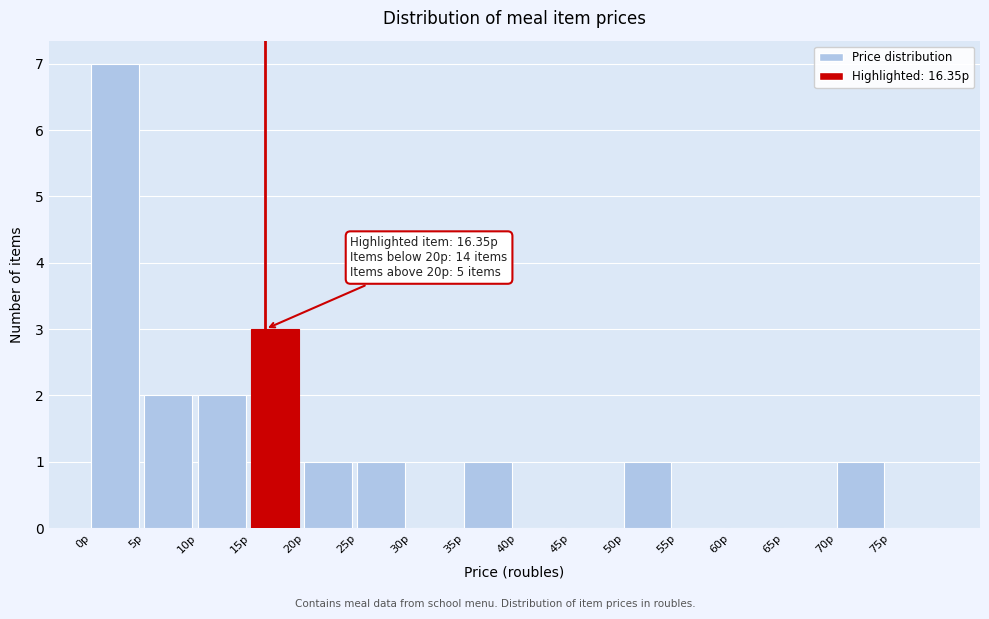

Over which range of the x-axis is the bar tallest?

0 to 5